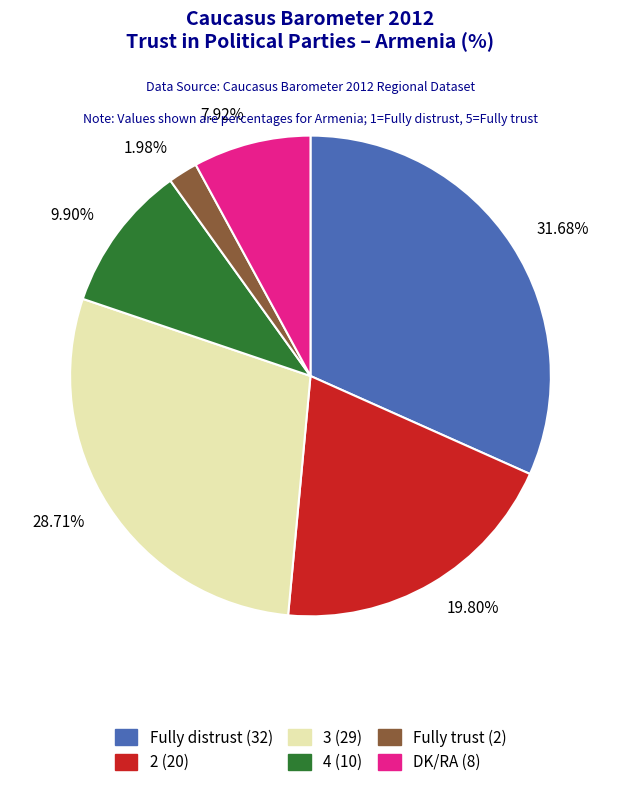

Rank the categories by value from lowest to highest.

1.98%, 7.92%, 9.90%, 19.80%, 28.71%, 31.68%